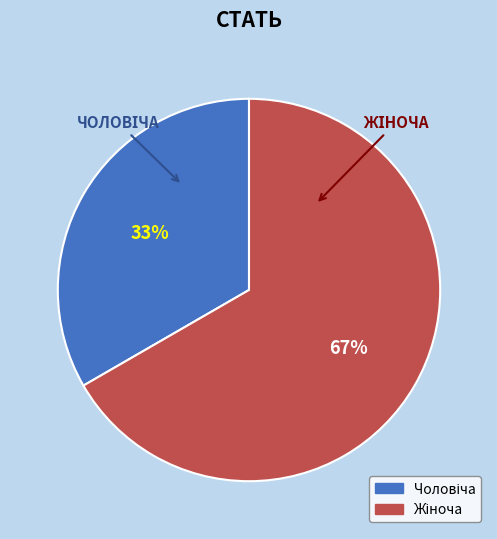

To the nearest percent, what is the average slice percentage?

50%